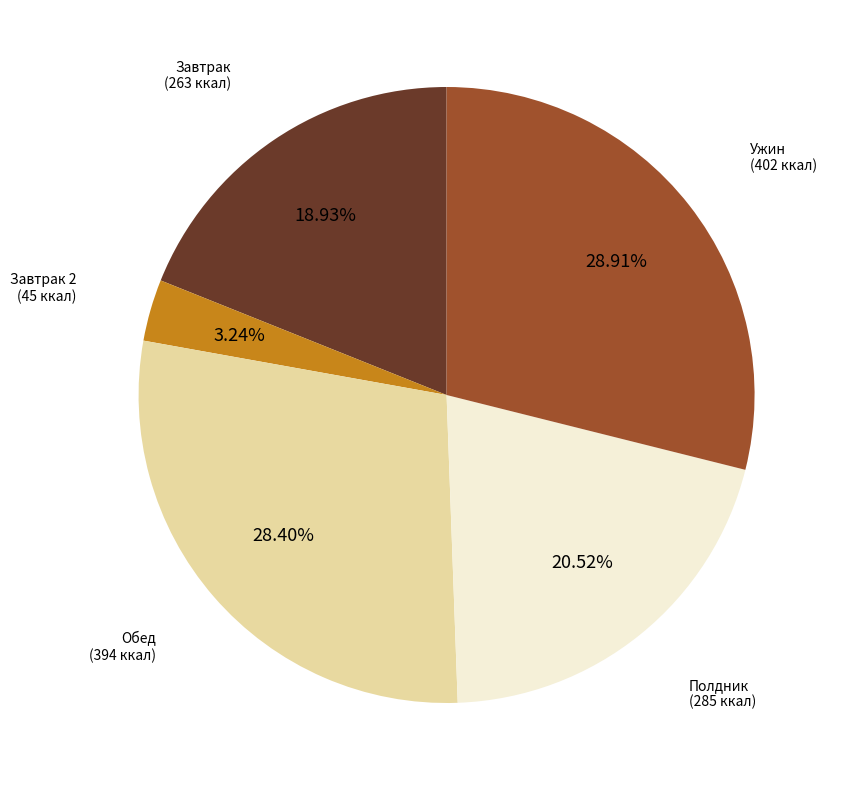

What is the largest slice in the pie chart?

Ужин